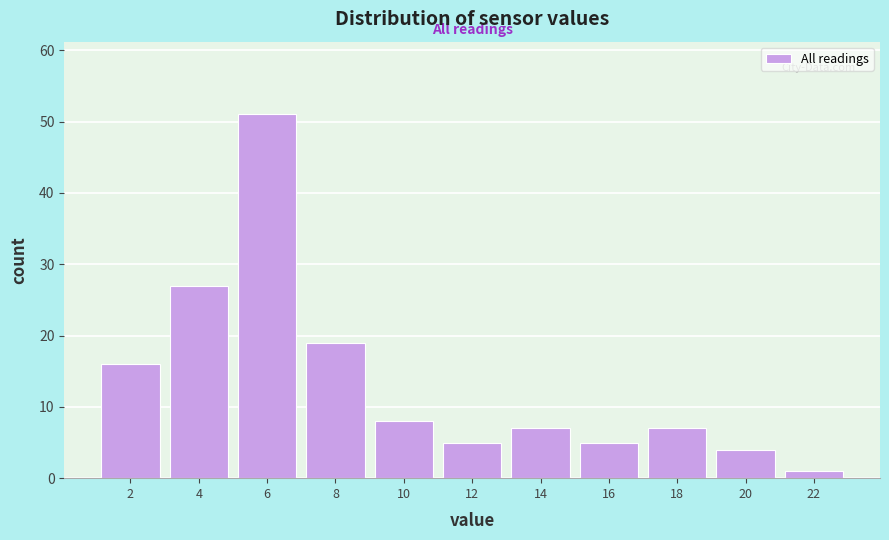

Reading right to left, transcribe all the data shown in this chart.

22=1	20=4	18=7	16=5	14=7	12=5	10=8	8=19	6=51	4=27	2=16